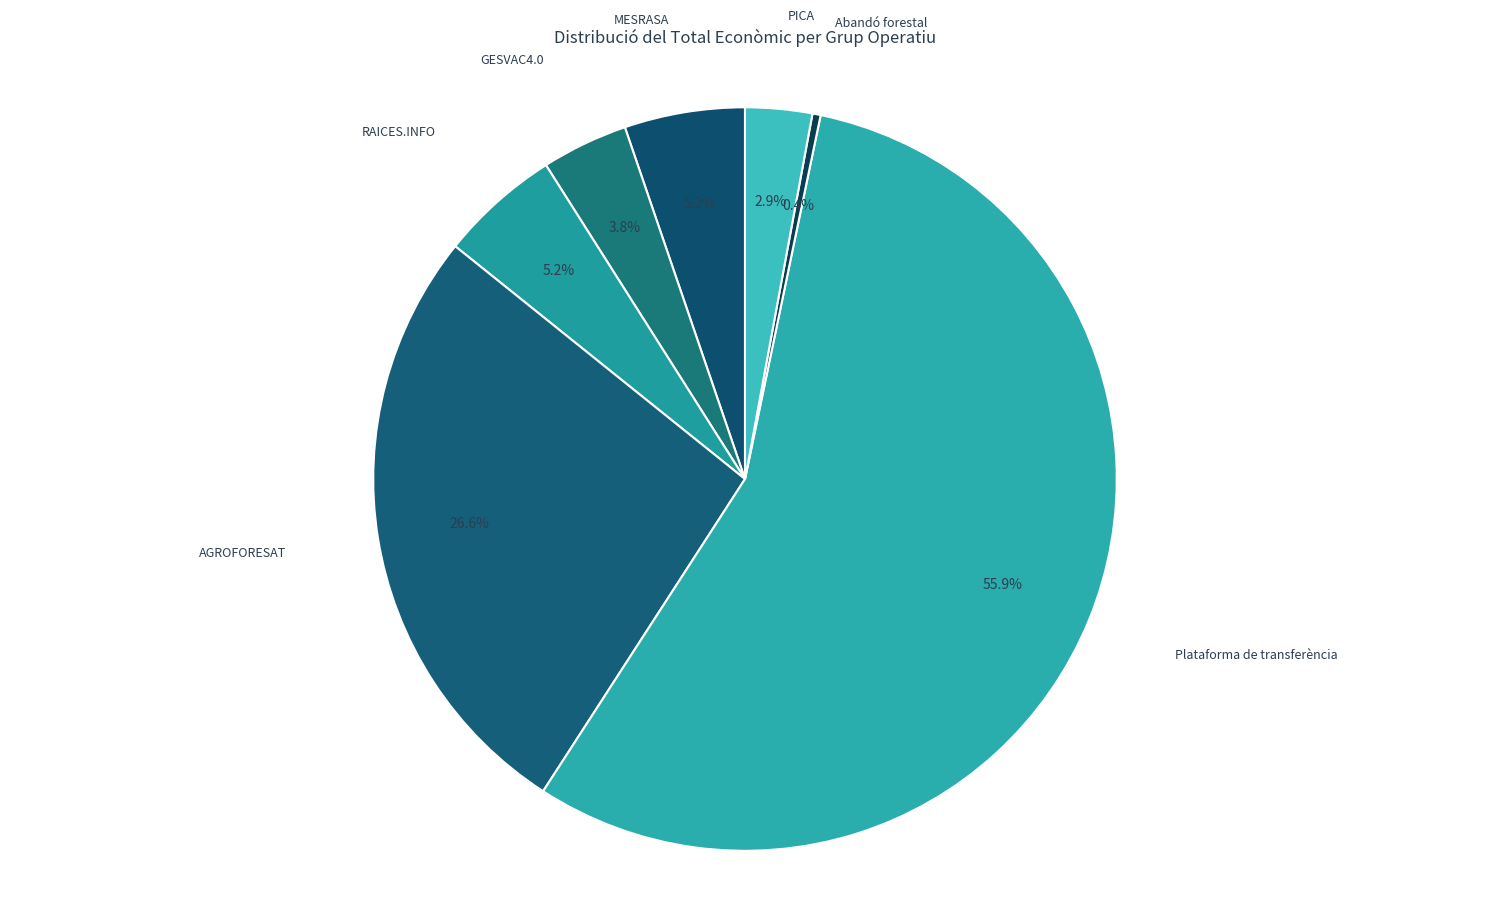

To the nearest percent, what percentage of the pie is AGROFORESAT?

27%